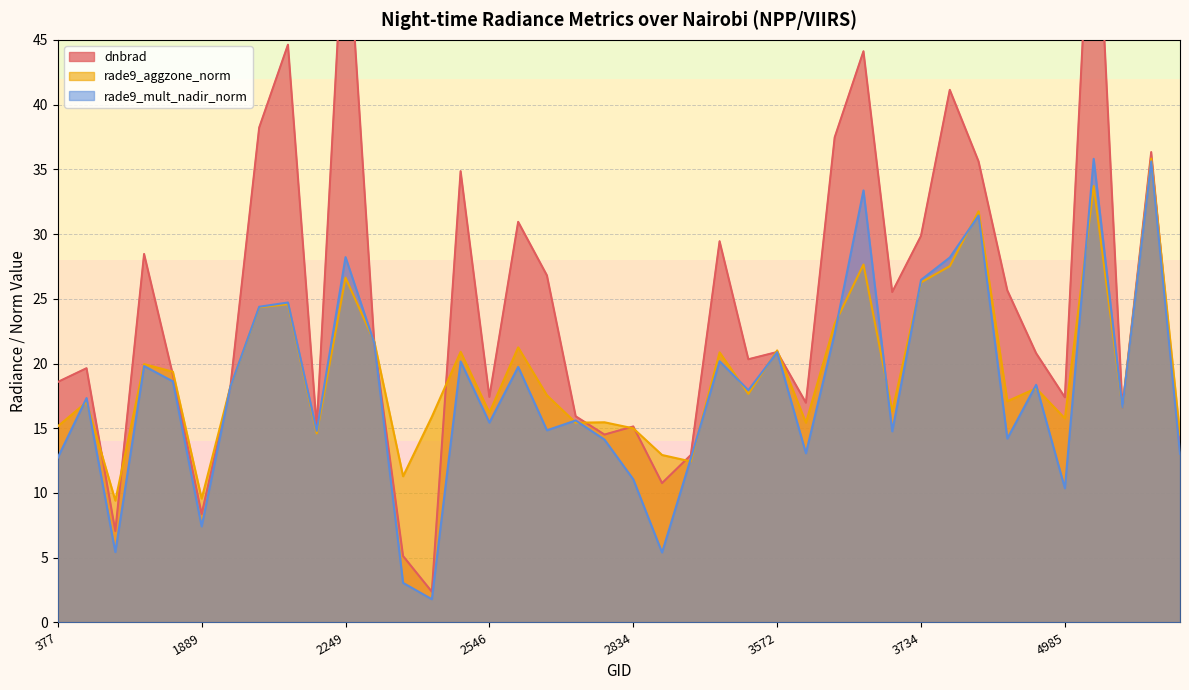

Reading left to right, extract all data points from this chart.

dnbrad: 377=18.6	413=19.6	1115=7.1	1430=28.5	1511=19.1	1889=8.4	1925=18.2	1988=38.2	2051=44.6	2123=15.1	2249=56.2	2375=21.6	2456=5.1	2474=2.4	2510=34.9	2546=17.4	2636=30.9	2690=26.8	2753=15.9	2798=14.5	2834=15.1	2870=10.8	3338=12.9	3500=29.4	3545=20.3	3572=20.9	3599=17.0	3635=37.5	3662=44.1	3698=25.5	3734=29.9	4157=41.1	4193=35.6	4580=25.6	4868=20.8	4985=17.4	5039=61.9	5120=16.6	5318=36.3	5354=13.4
rade9_aggzone_norm: 377=15.1	413=17.0	1115=9.4	1430=20.0	1511=19.4	1889=9.6	1925=18.2	1988=24.3	2051=24.6	2123=14.6	2249=26.6	2375=21.7	2456=11.3	2474=15.9	2510=20.9	2546=16.2	2636=21.2	2690=17.5	2753=15.4	2798=15.5	2834=15.0	2870=12.9	3338=12.4	3500=20.9	3545=17.7	3572=21.0	3599=15.4	3635=23.1	3662=27.6	3698=16.3	3734=26.3	4157=27.5	4193=31.8	4580=17.1	4868=18.1	4985=15.8	5039=33.7	5120=16.6	5318=35.8	5354=14.5
rade9_mult_nadir_norm: 377=12.7	413=17.3	1115=5.4	1430=19.8	1511=18.6	1889=7.4	1925=18.2	1988=24.4	2051=24.7	2123=14.8	2249=28.2	2375=21.6	2456=3.1	2474=1.8	2510=20.2	2546=15.4	2636=19.7	2690=14.8	2753=15.6	2798=14.1	2834=11.1	2870=5.4	3338=12.7	3500=20.2	3545=17.9	3572=20.9	3599=13.1	3635=22.3	3662=33.4	3698=14.8	3734=26.5	4157=28.2	4193=31.4	4580=14.2	4868=18.4	4985=10.4	5039=35.8	5120=16.6	5318=35.6	5354=13.0